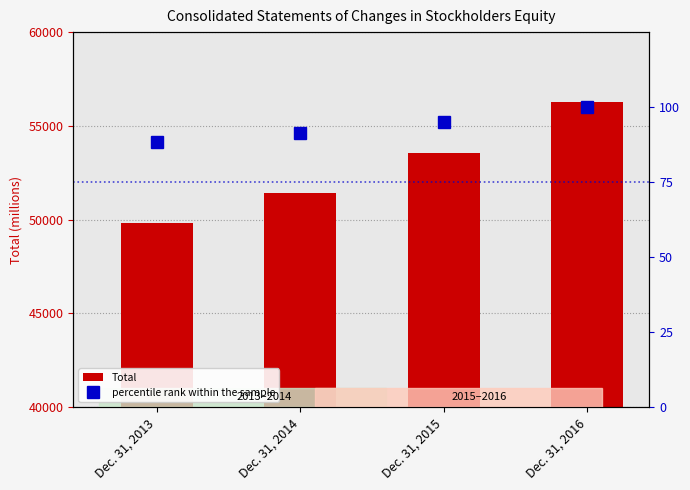

What is the average value of the Total series?

52775